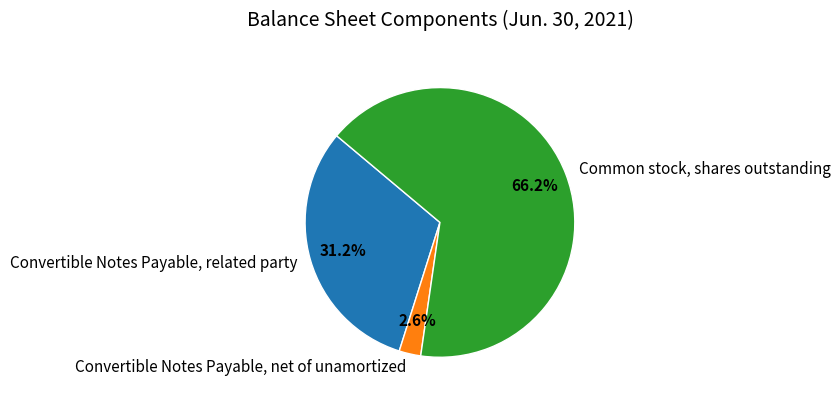

Rank the categories by value from lowest to highest.

Convertible Notes Payable, net of unamortized, Convertible Notes Payable, related party, Common stock, shares outstanding